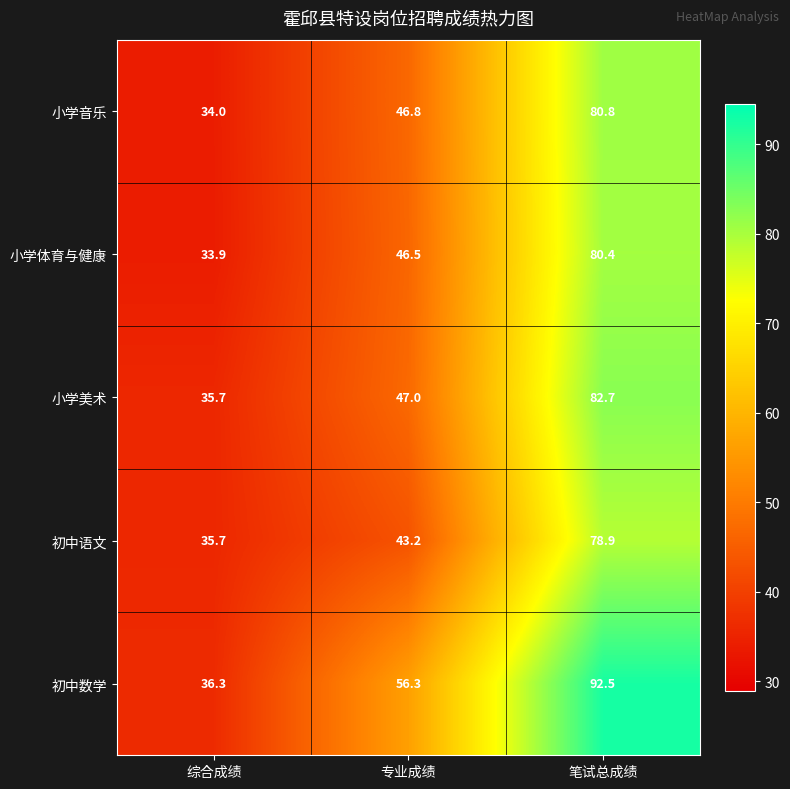

Reading left to right, what are all the values shown in this chart?

小学音乐: 综合成绩=34.0	专业成绩=46.8	笔试总成绩=80.8
小学体育与健康: 综合成绩=33.9	专业成绩=46.5	笔试总成绩=80.4
小学美术: 综合成绩=35.7	专业成绩=47.0	笔试总成绩=82.7
初中语文: 综合成绩=35.7	专业成绩=43.2	笔试总成绩=78.9
初中数学: 综合成绩=36.3	专业成绩=56.3	笔试总成绩=92.5